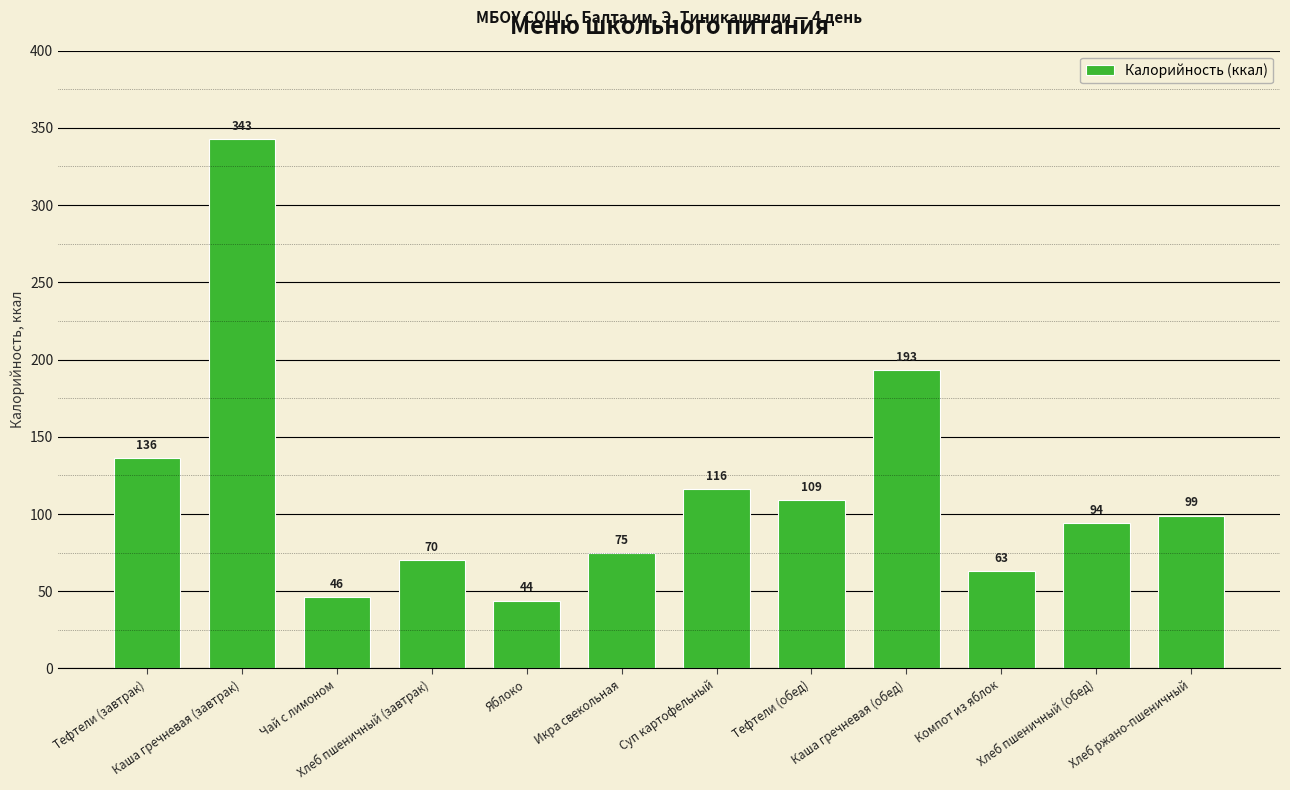

What is the greatest value displayed?

343.0